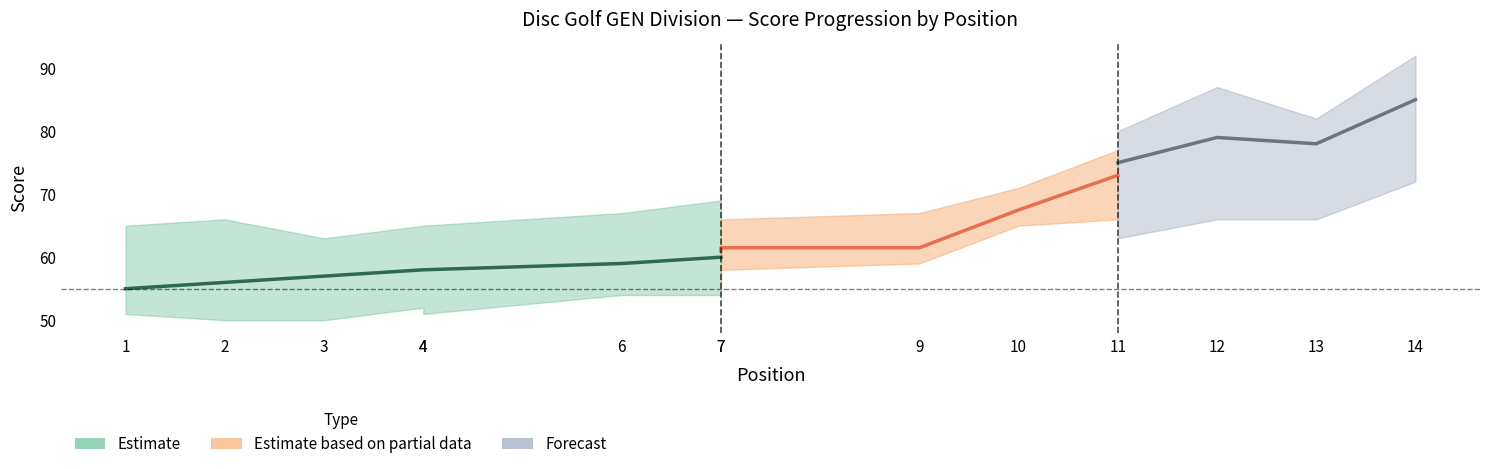

Does the chart have visible grid lines?

No